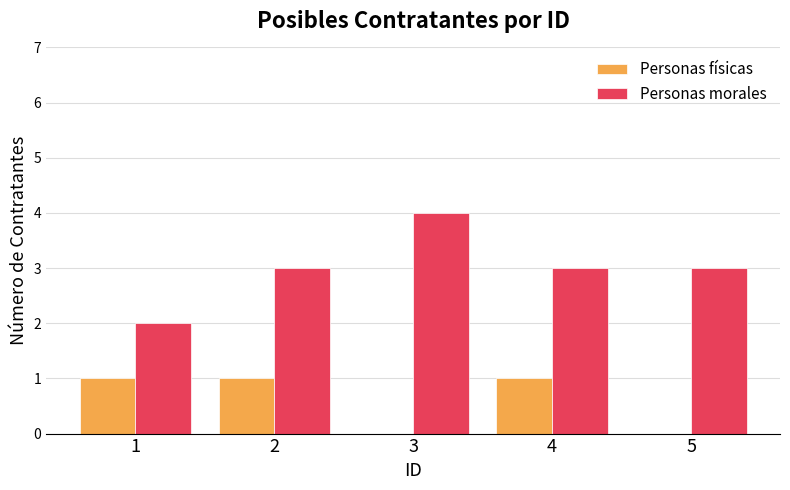

At which category does the chart reach its peak across all series?

3